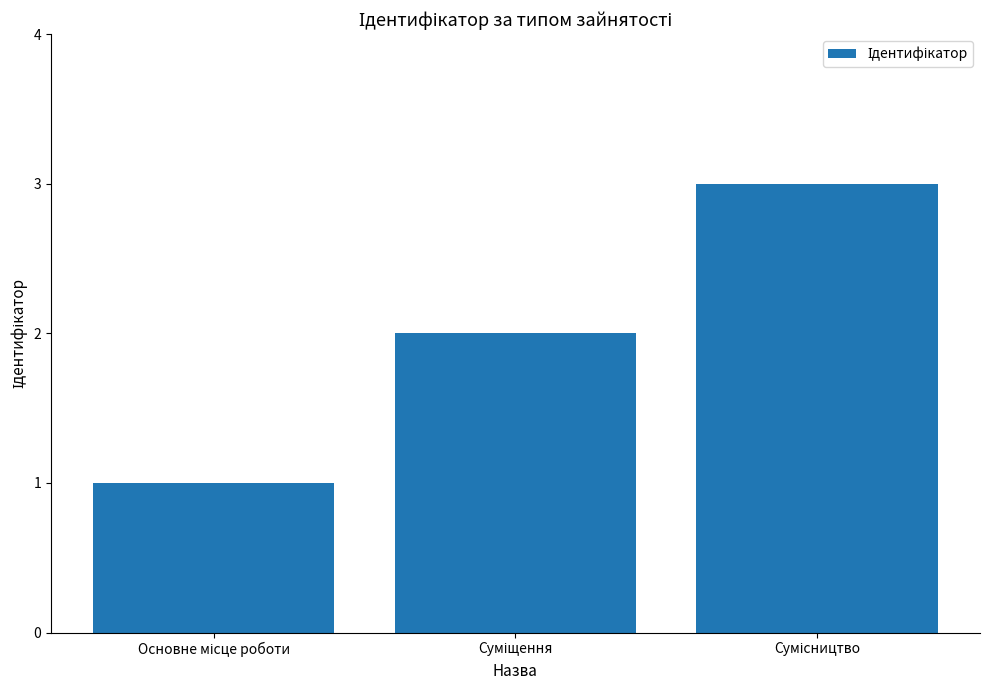

What is the greatest value displayed?

3